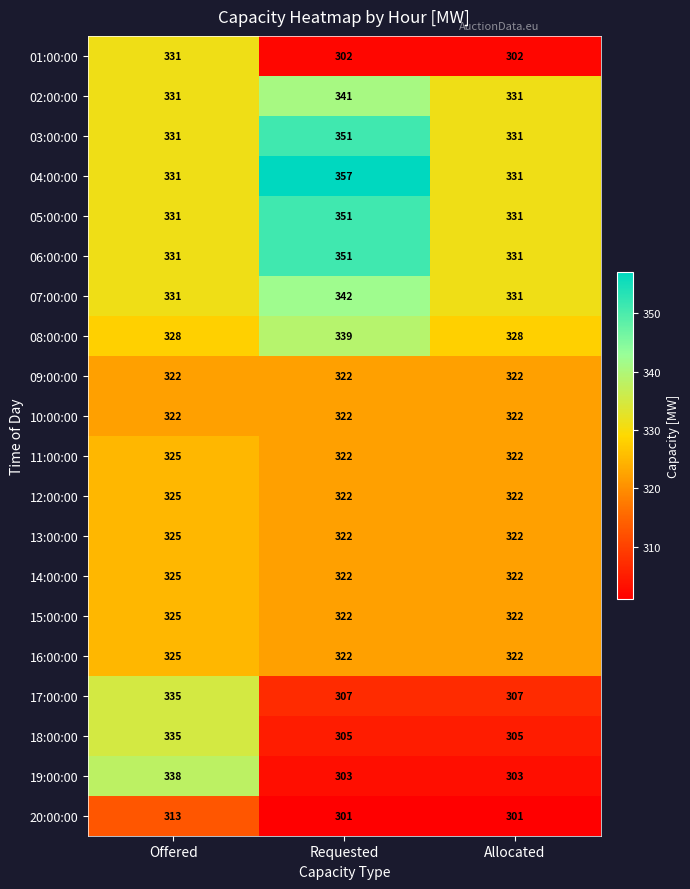

True or false: 11:00:00 has a value of 577 at Offered.

False